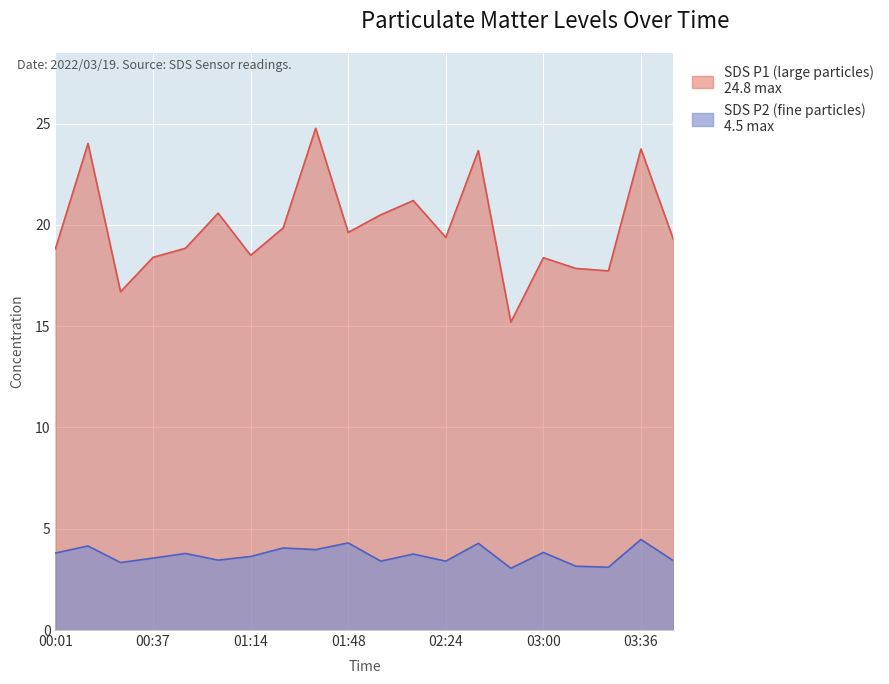

True or false: SDS_P1 and SDS_P2 cross at least once.

False